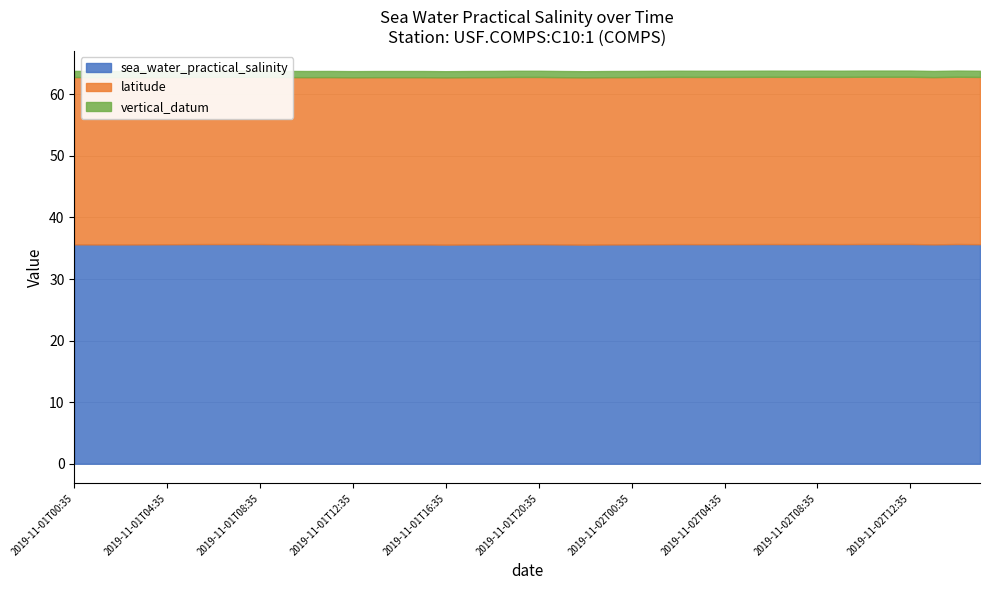

What is the sum of the latitude values at 2019-11-02T08:35 and 2019-11-01T02:35?

54.3